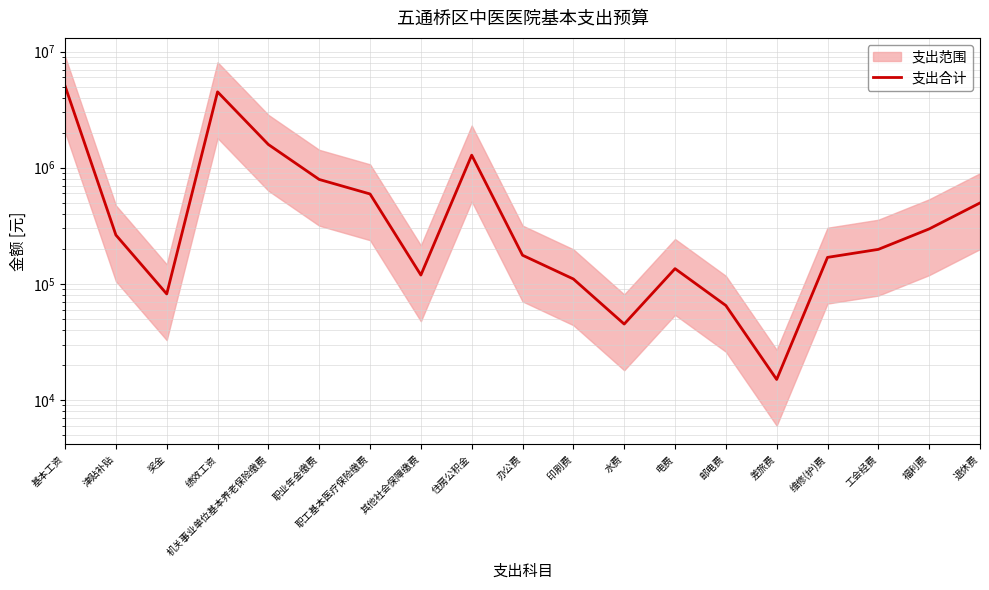

What is the change in value from 基本工资 to 邮电费?

-4986400